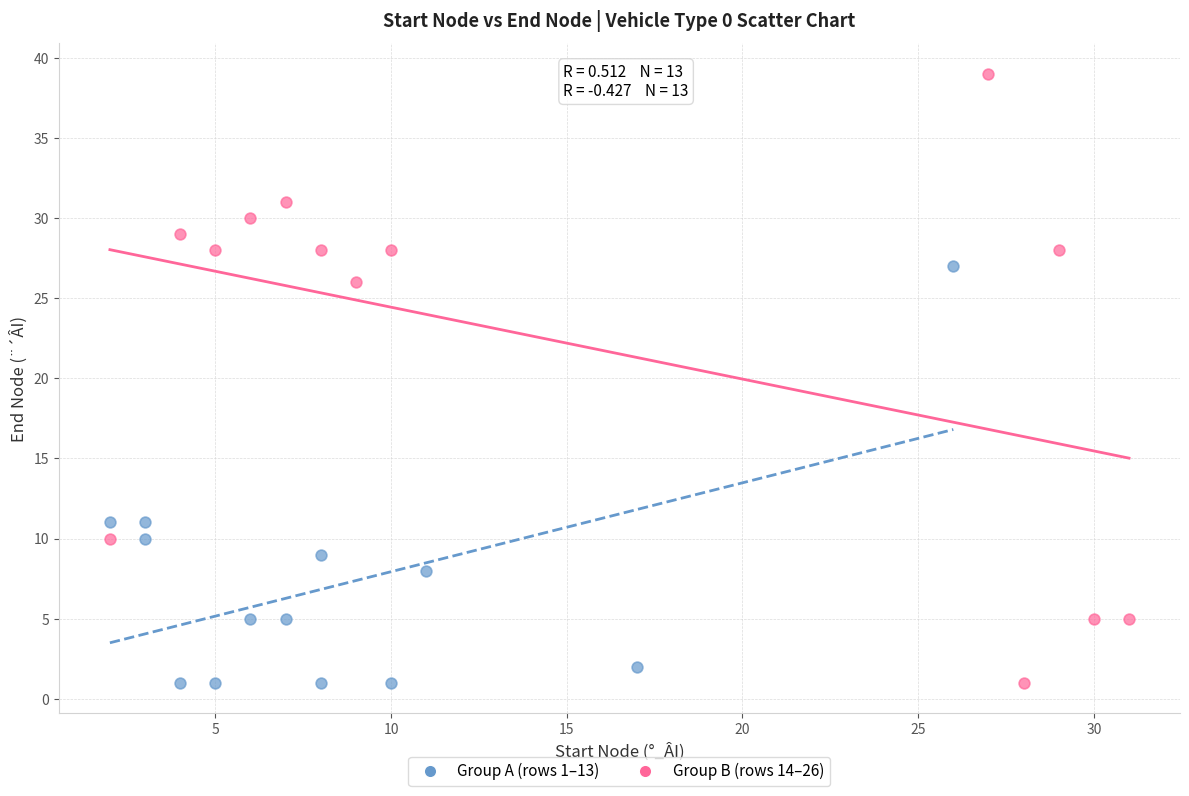

Which series has the largest Y range (max minus min)?

Group B (rows 14–26)